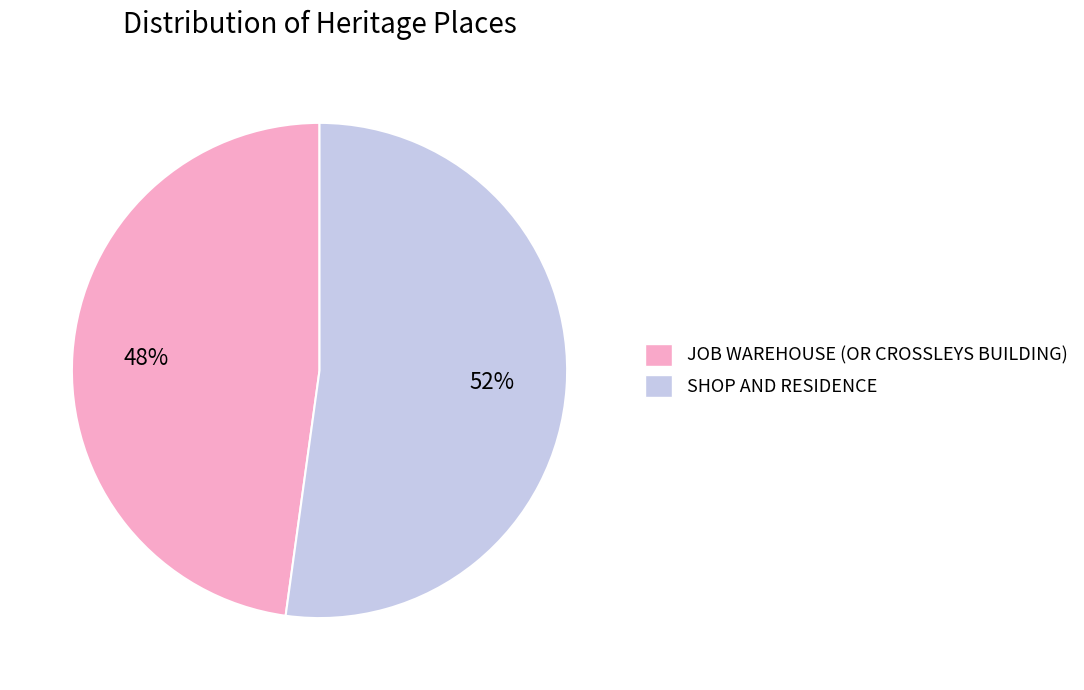

To the nearest percent, what is the average slice percentage?

50%